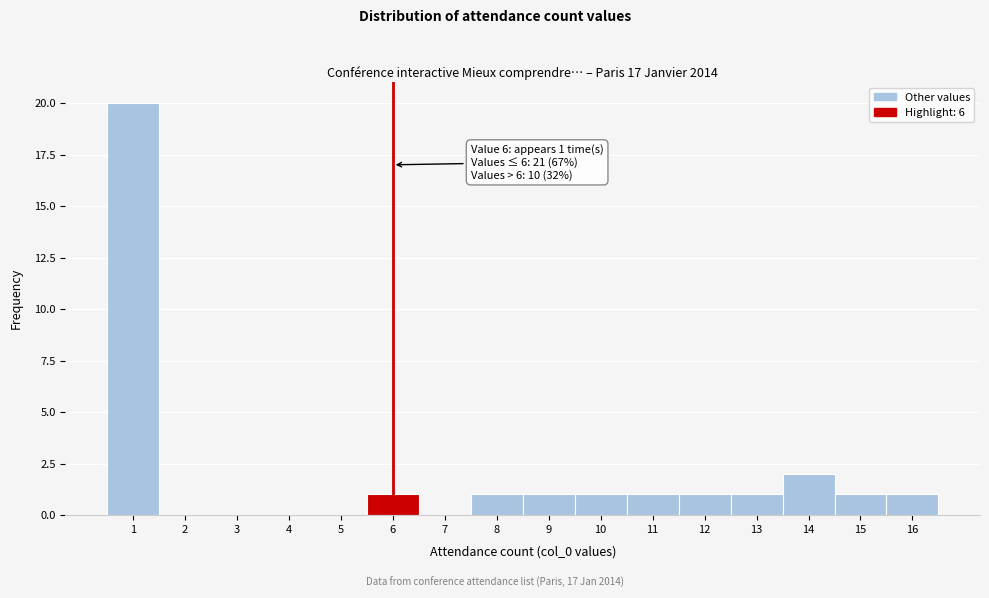

Which range on the x-axis has the tallest bar?

0.5 to 1.5